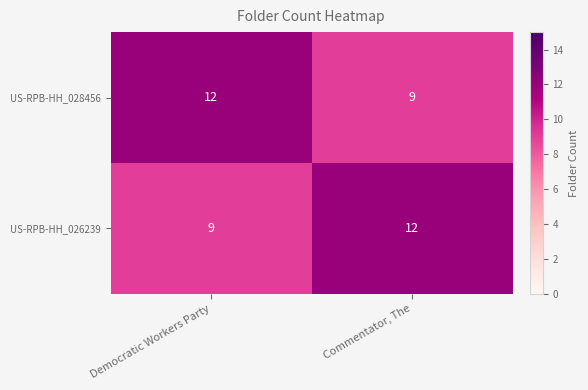

Reading left to right, what are all the values shown in this chart?

US-RPB-HH_028456: Democratic Workers Party=12	Commentator, The=9
US-RPB-HH_026239: Democratic Workers Party=9	Commentator, The=12